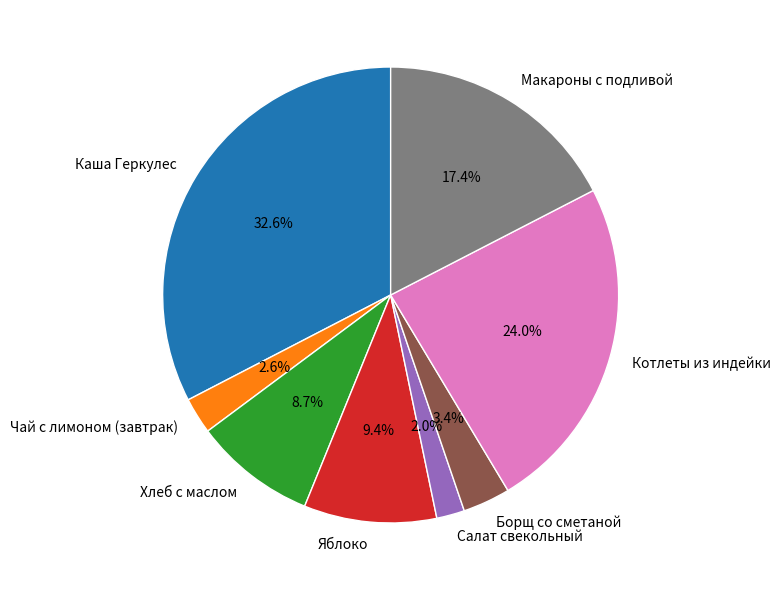

Count the number of slices in the pie.

8